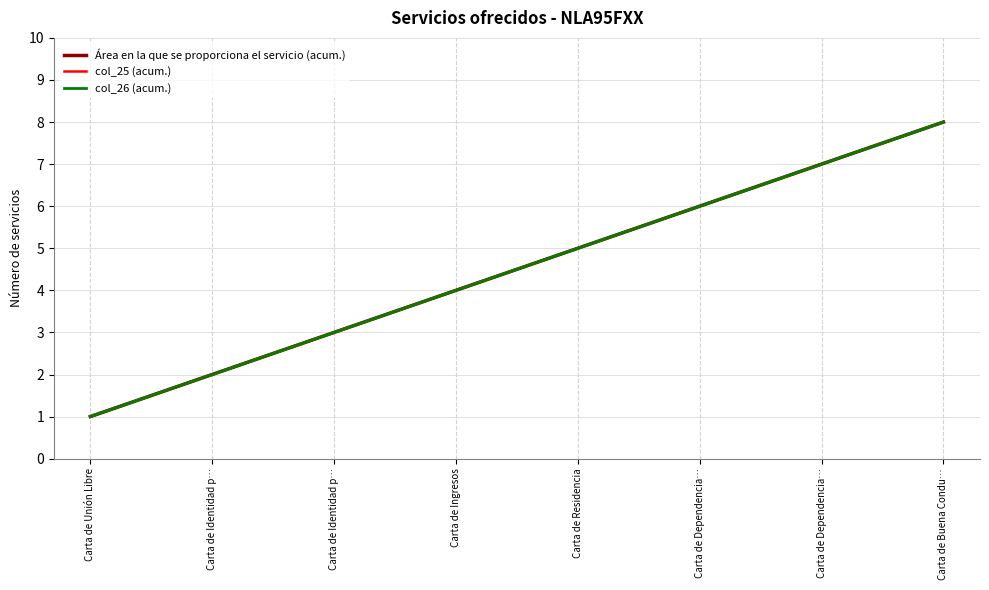

What is the greatest value displayed?

8